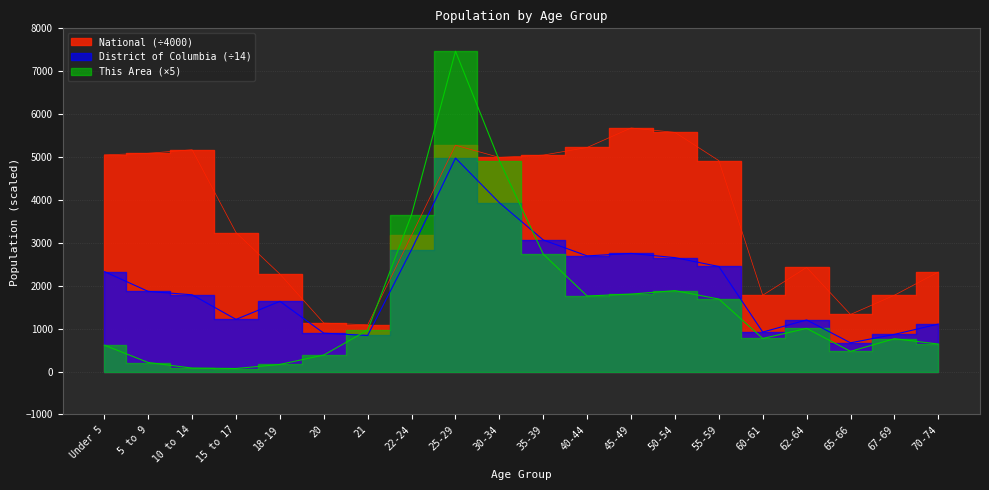

The value of National at 25-29 is 5275.5. True or false?

True